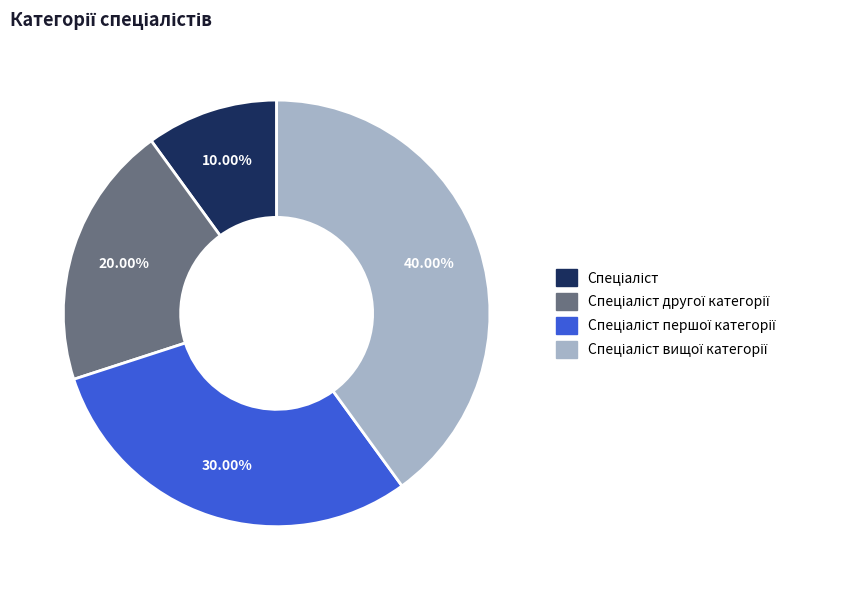

Count the number of slices in the pie.

4